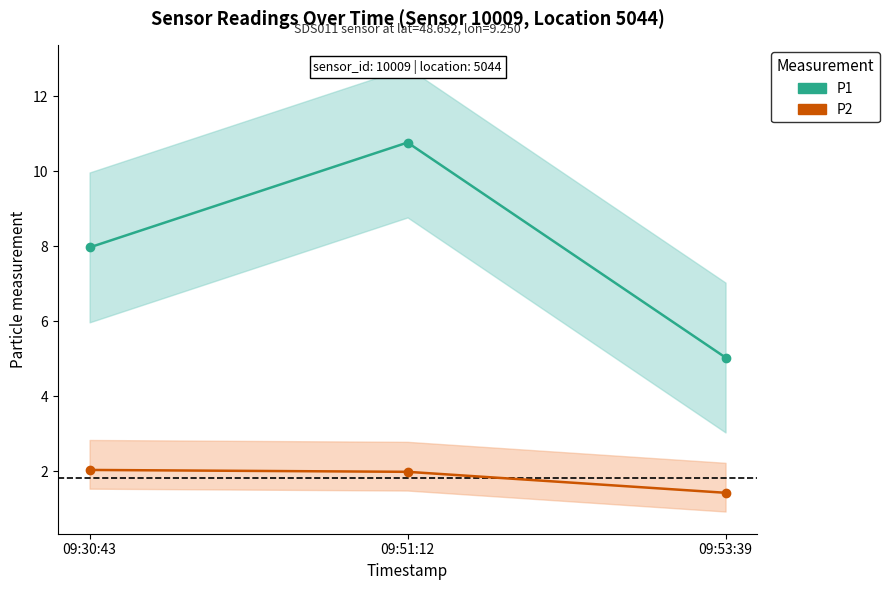

Reading left to right, transcribe all the data shown in this chart.

P1: 09:30:43=8.0	09:51:12=10.8	09:53:39=5.0
P2: 09:30:43=2.0	09:51:12=2.0	09:53:39=1.4